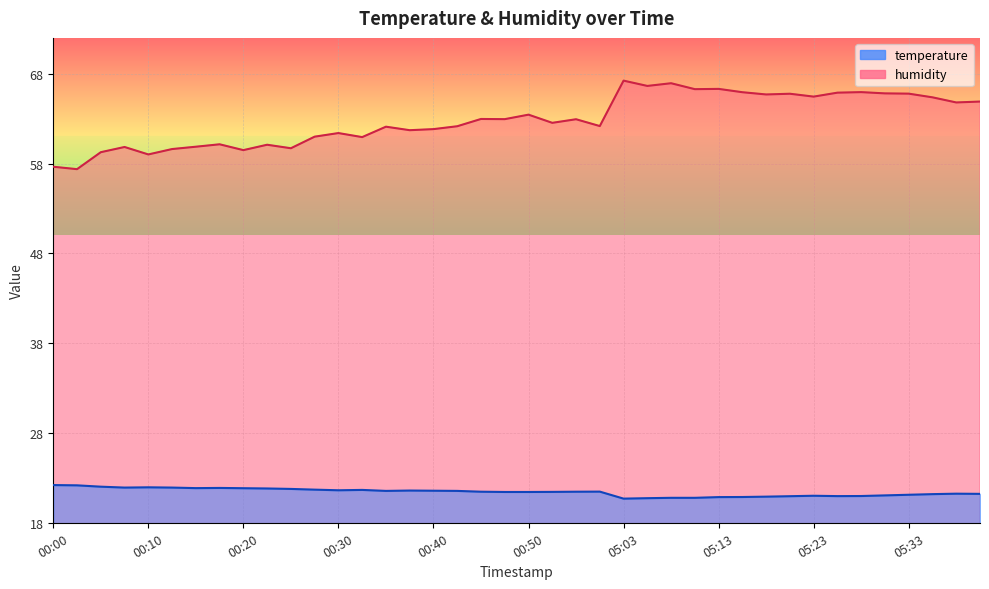

What is the label of the 1st point from the left?

00:00